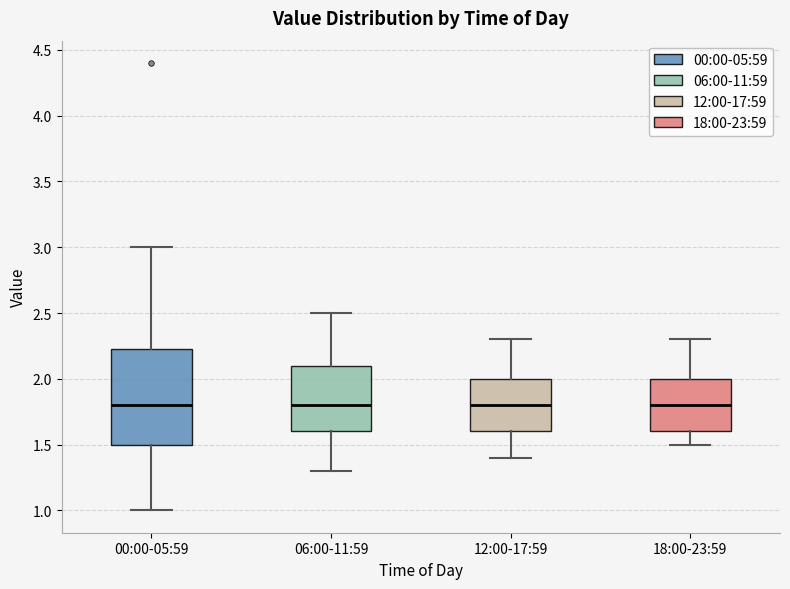

Reading left to right, read every box against the y-axis: the position of its median line, the range the box covers, and the ends of its whiskers. The values are not printed on the chart, so give them approximately, as read against the axis.

00:00-05:59: median 1.80, box 1.50 to 2.25, whiskers 1.00 to 3.00
06:00-11:59: median 1.80, box 1.60 to 2.10, whiskers 1.30 to 2.50
12:00-17:59: median 1.80, box 1.60 to 2.00, whiskers 1.40 to 2.30
18:00-23:59: median 1.80, box 1.60 to 2.00, whiskers 1.50 to 2.30